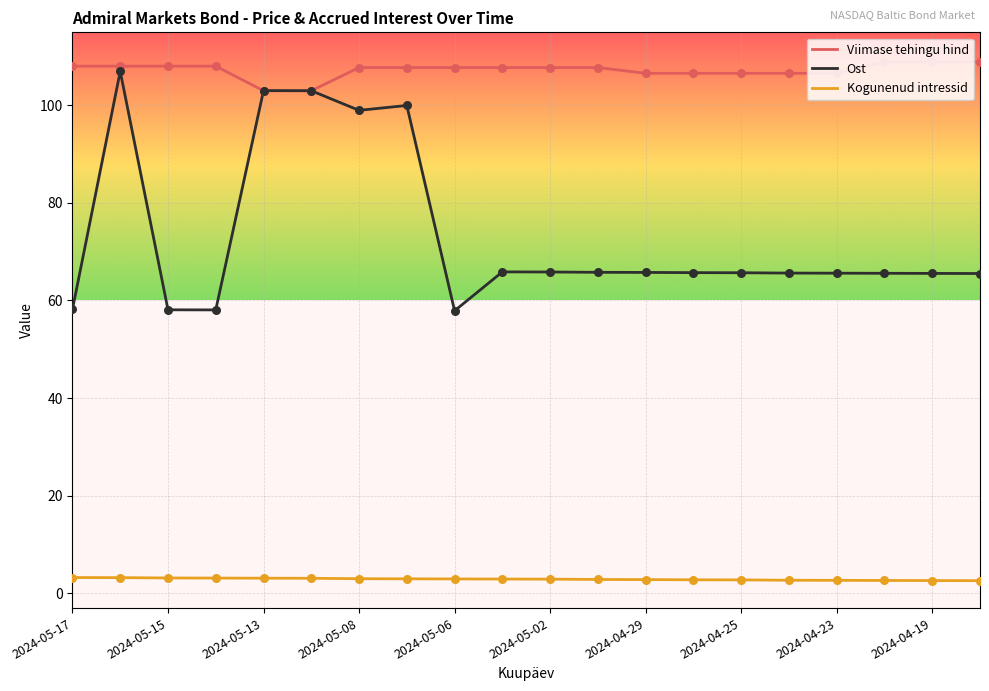

Which series has the largest total across all categories?

Viimase tehingu hind